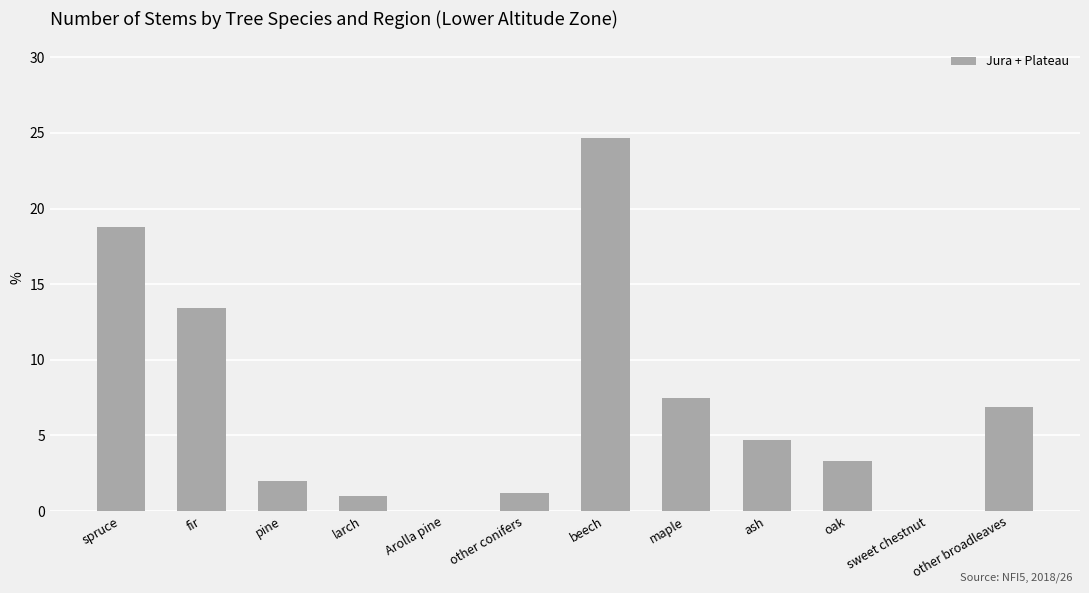

The value at larch is 1.0. True or false?

True